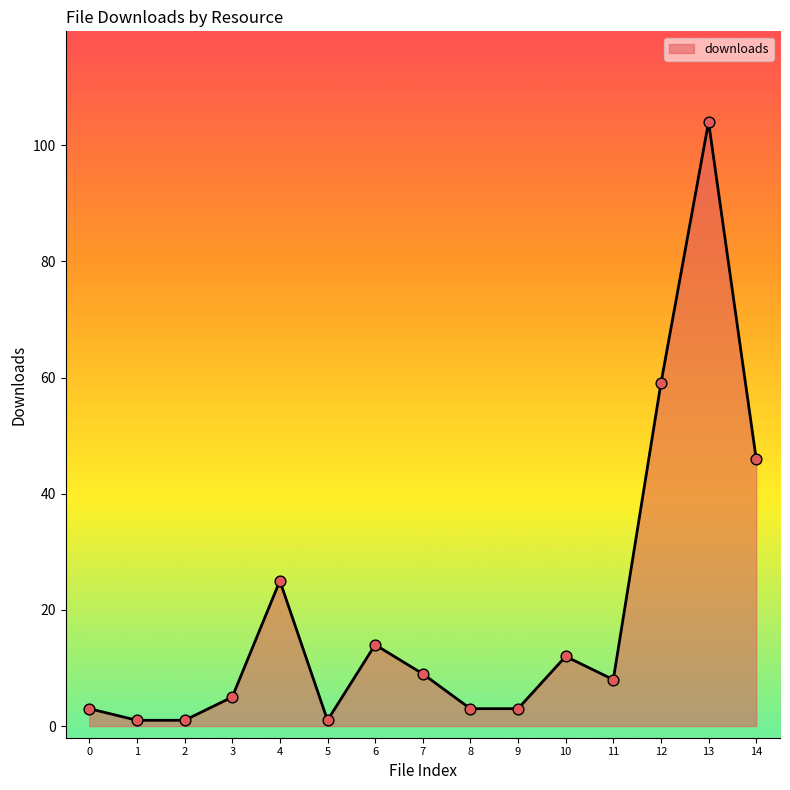

What is the maximum value shown in the chart?

104